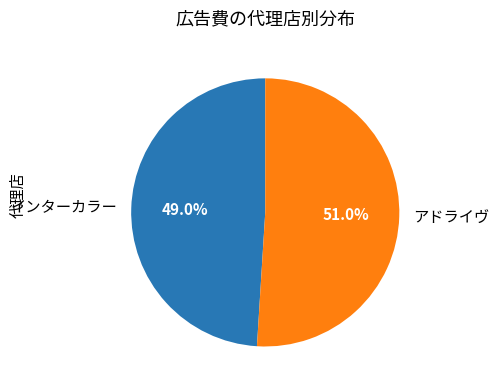

How many slices are in this pie chart?

2